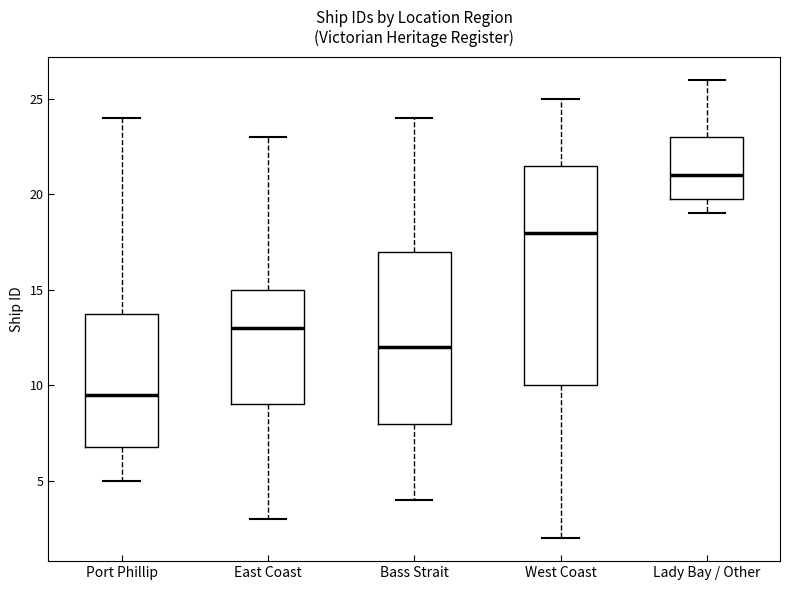

Reading left to right, read every box against the y-axis: the position of its median line, the range the box covers, and the ends of its whiskers. The values are not printed on the chart, so give them approximately, as read against the axis.

Port Phillip: median 9.5, box 7.0 to 14.0, whiskers 5.0 to 24.0
East Coast: median 13.0, box 9.0 to 15.0, whiskers 3.0 to 23.0
Bass Strait: median 12.0, box 8.0 to 17.0, whiskers 4.0 to 24.0
West Coast: median 18.0, box 10.0 to 21.5, whiskers 2.0 to 25.0
Lady Bay / Other: median 21.0, box 20.0 to 23.0, whiskers 19.0 to 26.0